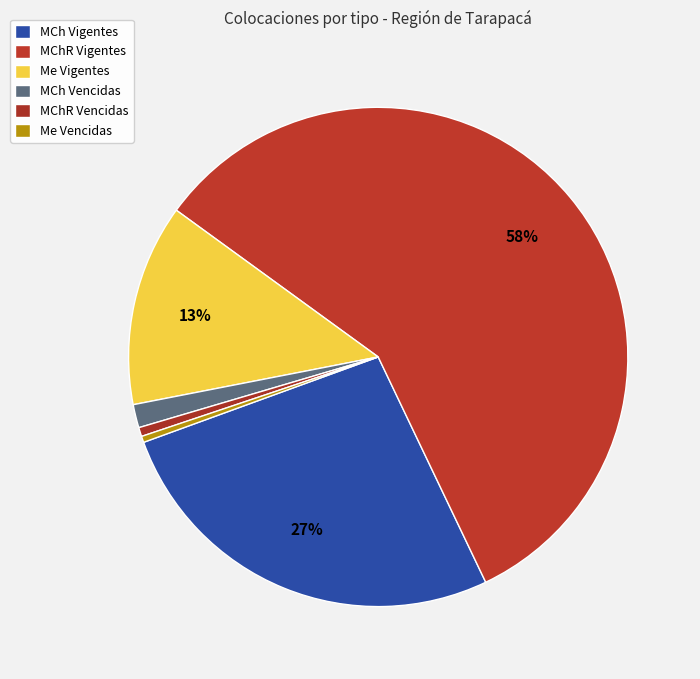

To the nearest percent, what is the combined percentage of Me Vigentes and MCh Vencidas?

15%